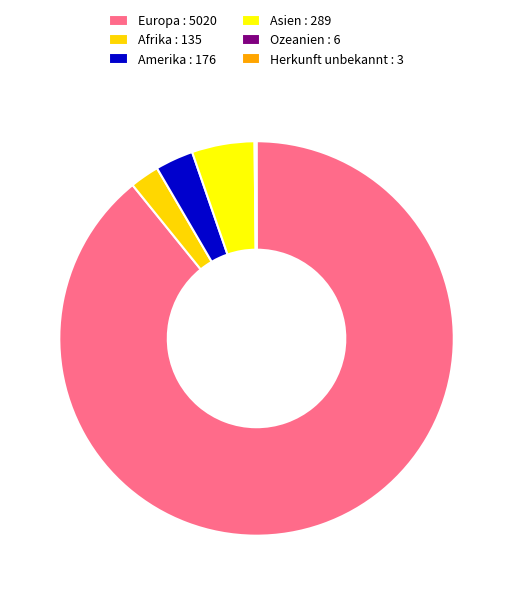

How much of the chart is everything except Herkunft unbekannt?

99.9%